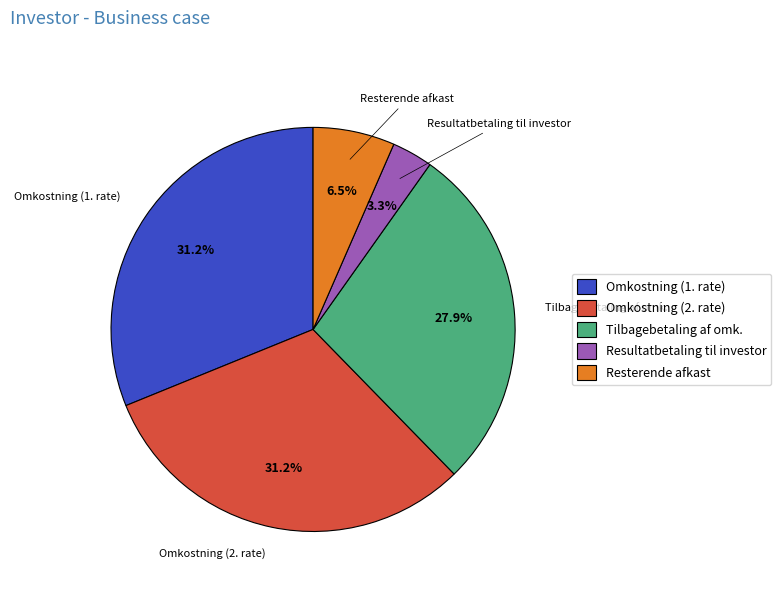

Is there any slice that represents more than half of the pie?

No